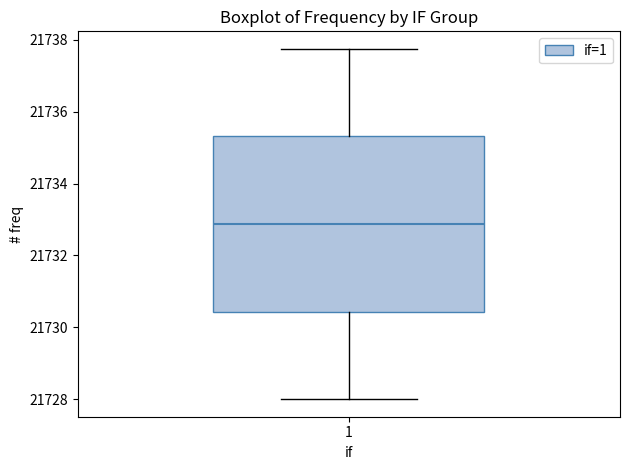

Where is the upper edge of the box at x = 1 on the y-axis? The values are not printed on the chart, so give them approximately, as read against the axis.

21735.4